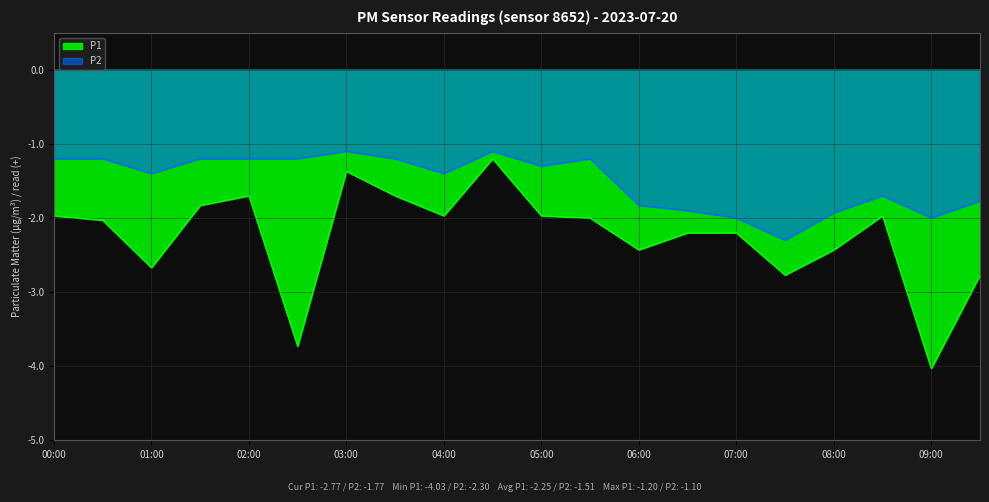

What is the sum of the P1 values at 06:00 and 00:00?

-4.4